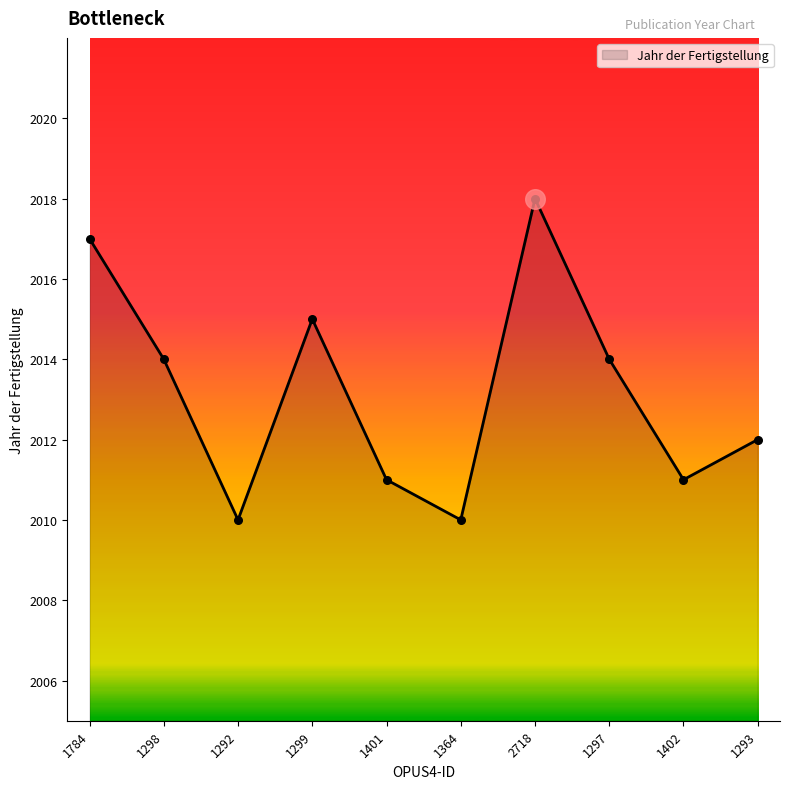

Approximately how many times larger is the value at 1298 compared to 1299?

1.0